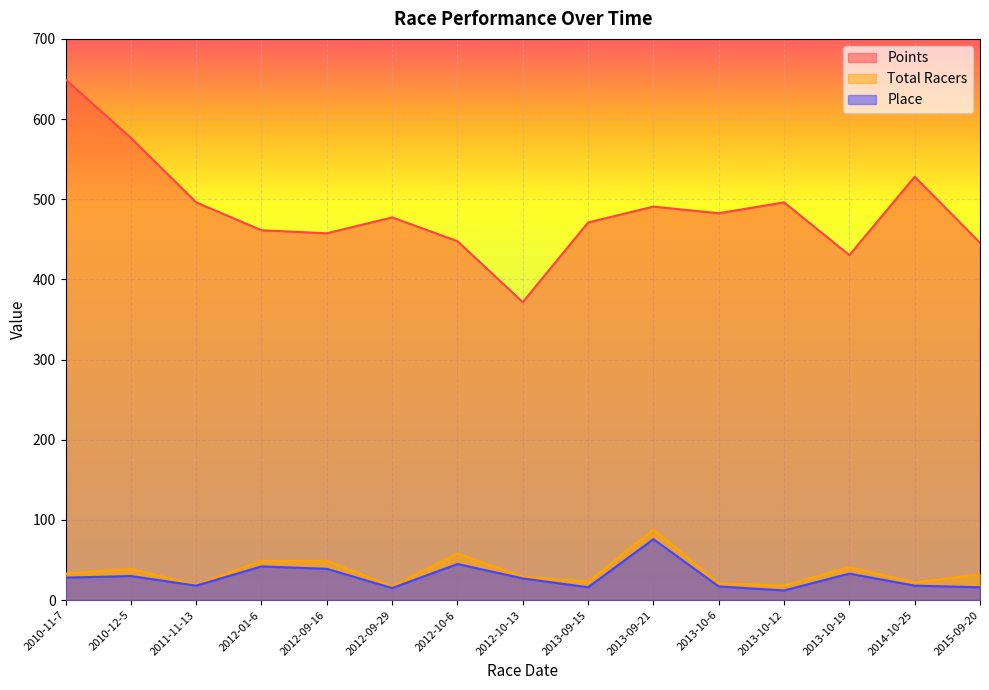

Which series has the largest total across all categories?

Points